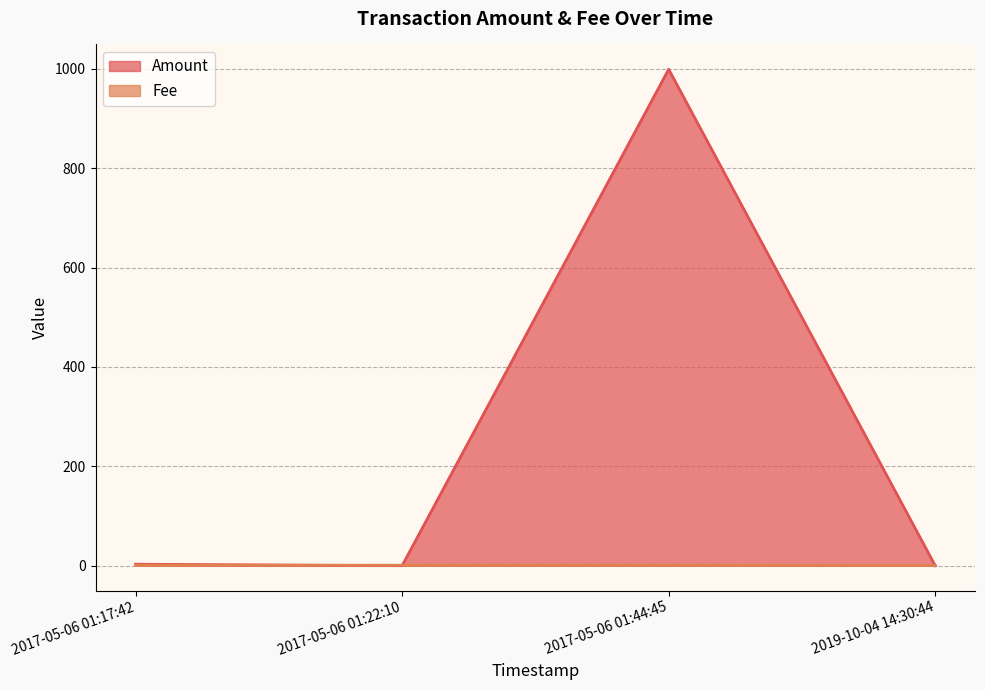

Is it true that Amount equals 0.0 at 2019-10-04 14:30:44?

True